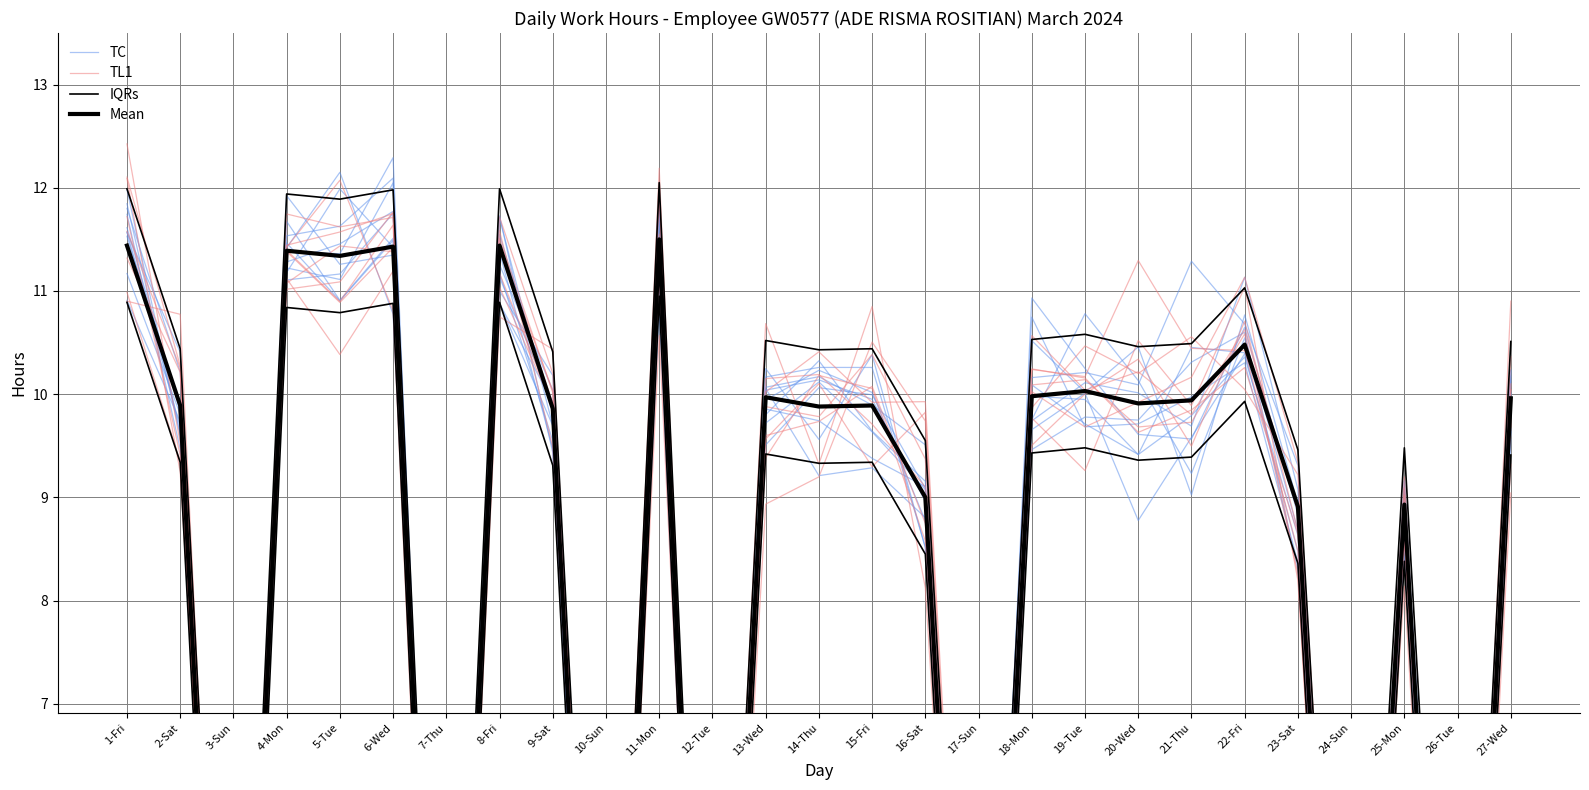

Where does the IQRs series first go above 10?

1-Fri